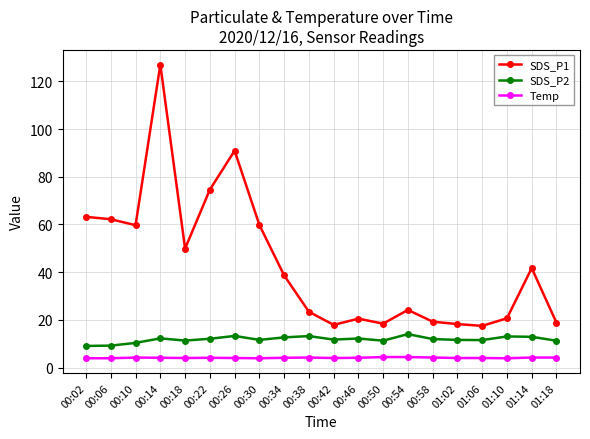

True or false: SDS_P2 and Temp cross at least once.

False